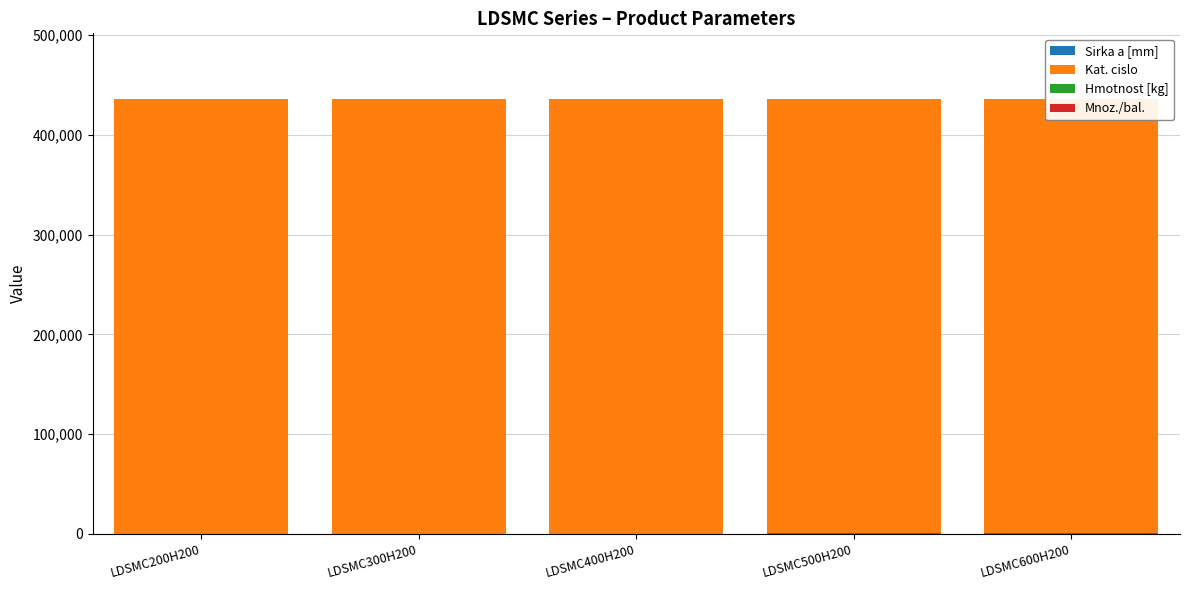

Where does the Kat. cislo series first go above 435542?

LDSMC500H200